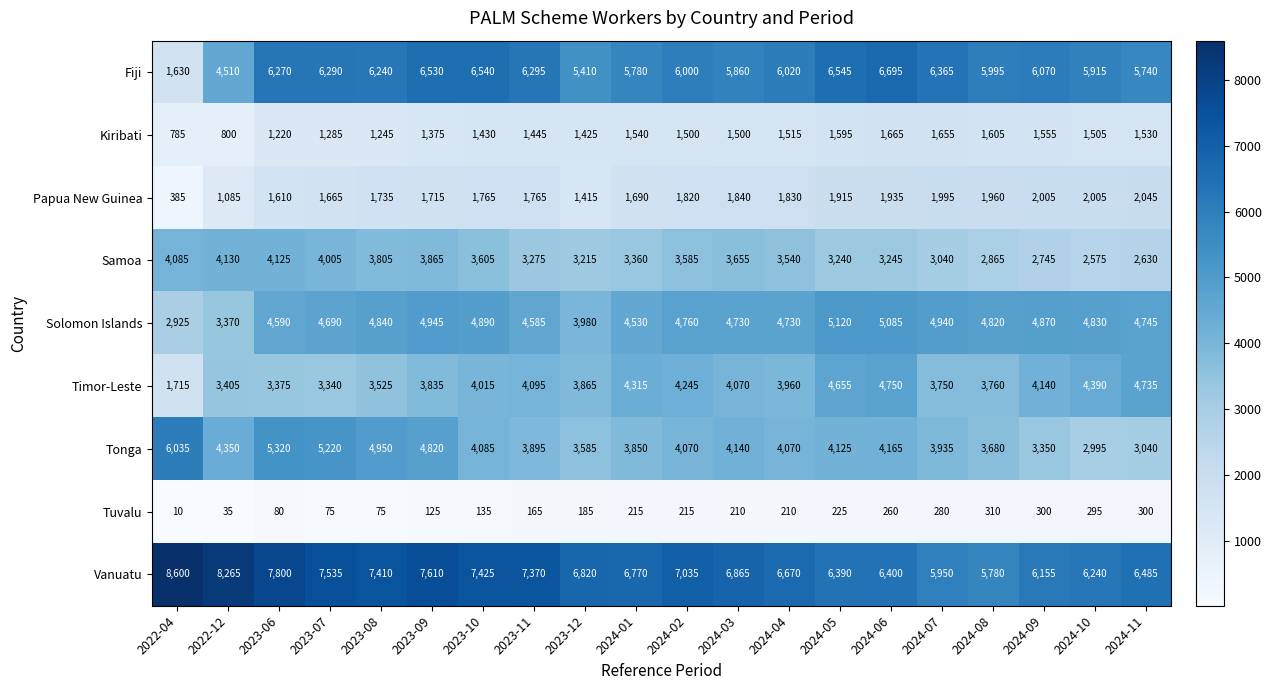

Which series has the widest spread of values?

Fiji